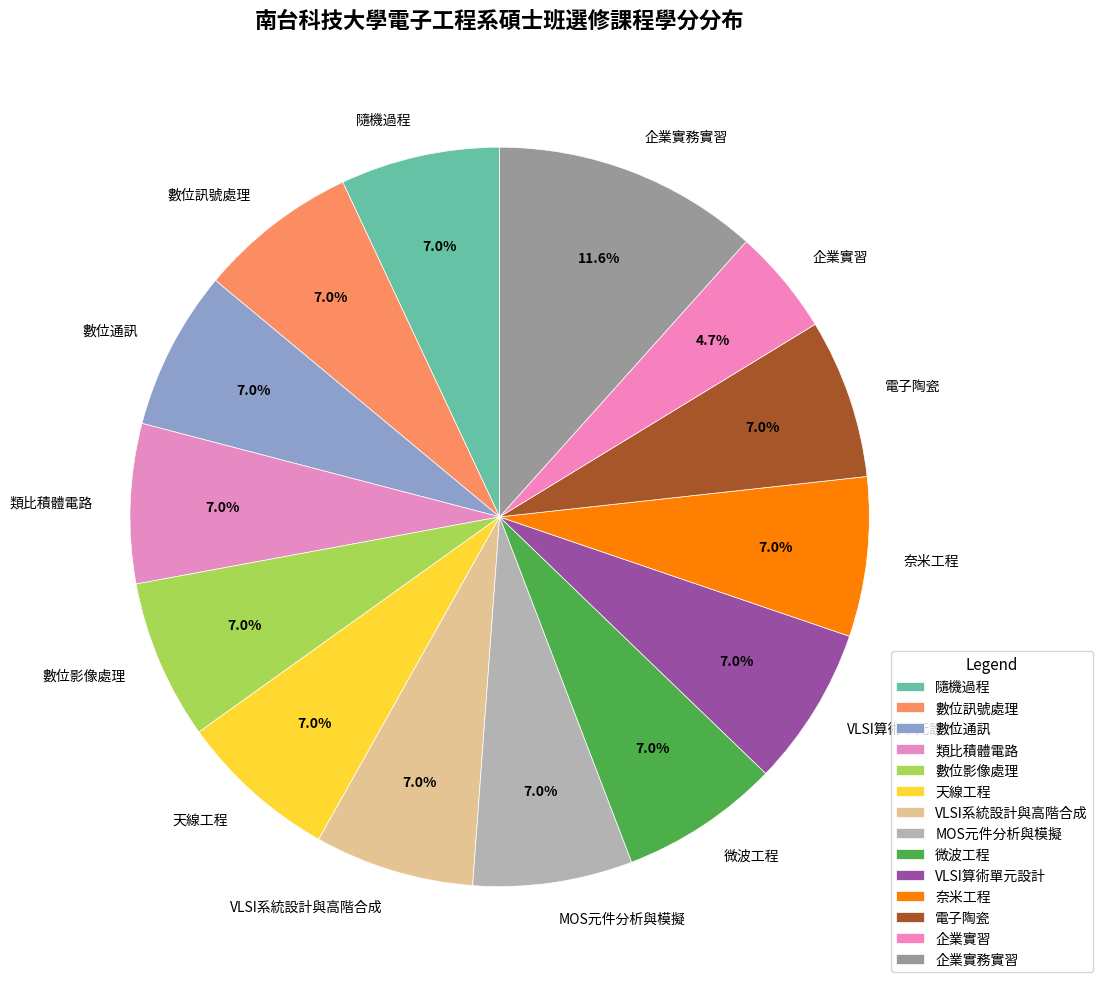

How much of the chart is everything except 電子陶瓷?

93.0%